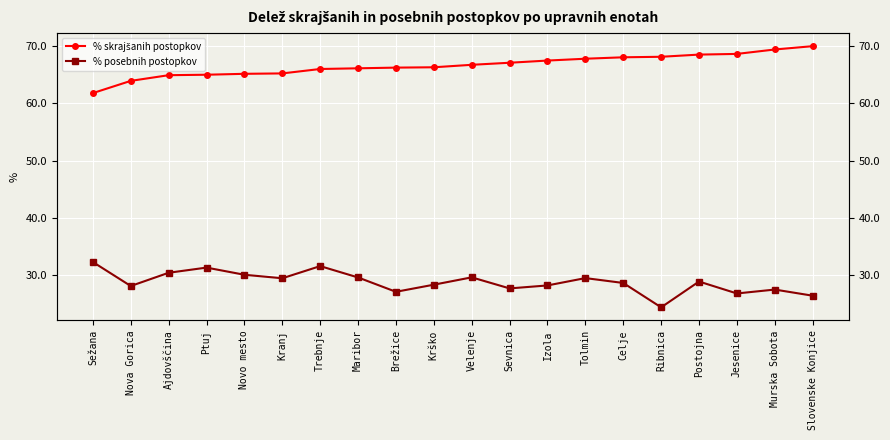

How many distinct data groups are displayed?

2